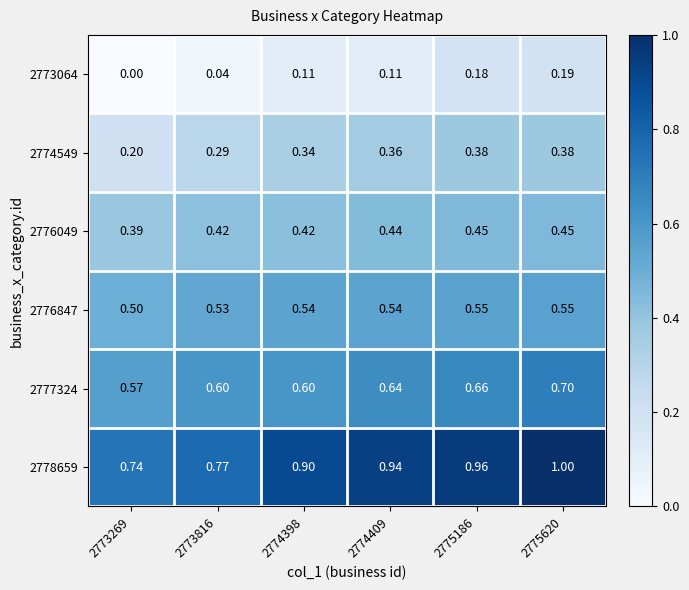

How many positive values does the 2773064 series have?

5